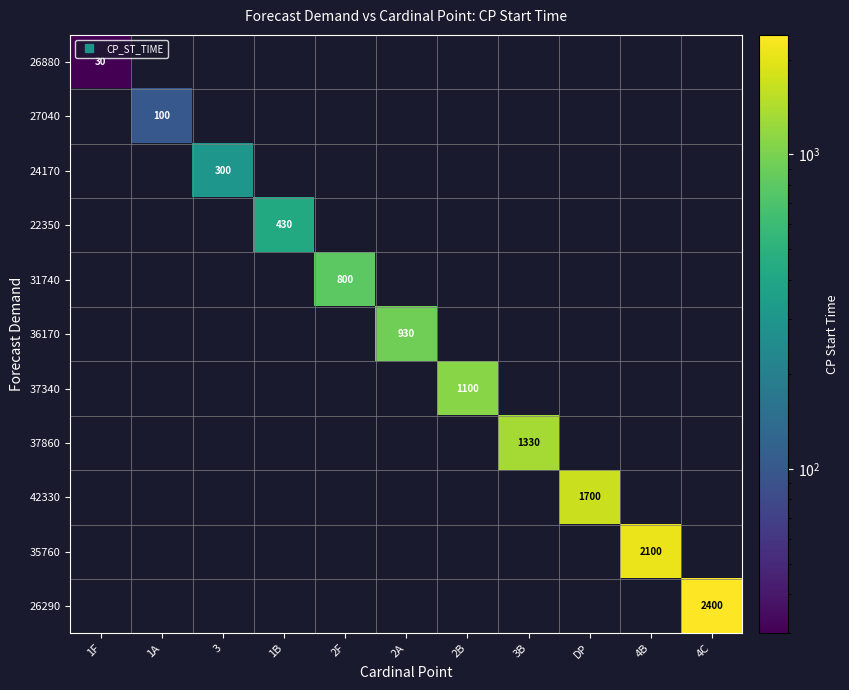

Rank the series by their average value, from lowest to highest.

26880, 27040, 24170, 22350, 31740, 36170, 37340, 37860, 42330, 35760, 26290